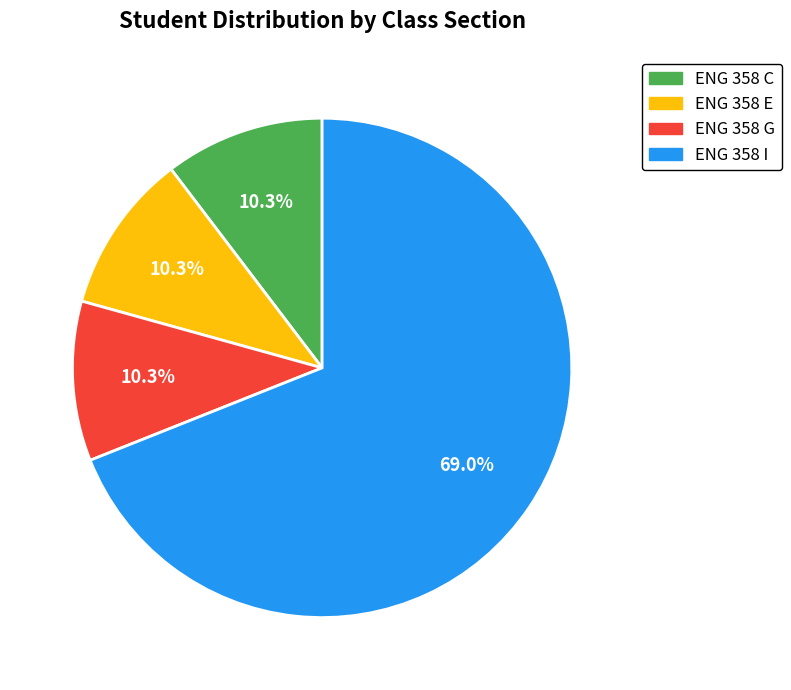

Do ENG 358 E and ENG 358 G together represent more than half of the pie?

No